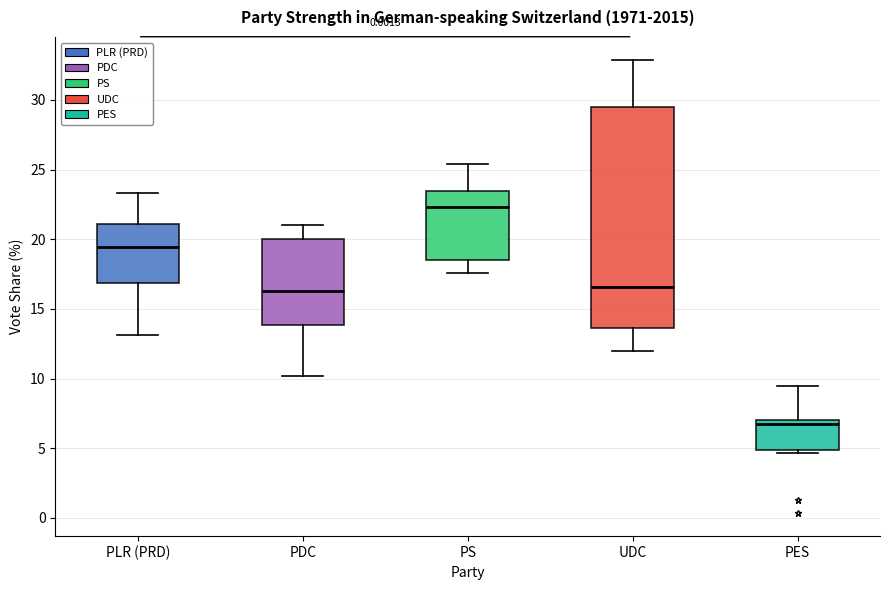

Reading left to right, read every box against the y-axis: the position of its median line, the range the box covers, and the ends of its whiskers. The values are not printed on the chart, so give them approximately, as read against the axis.

PLR (PRD): median 19.5, box 17.0 to 21.0, whiskers 13.0 to 23.5
PDC: median 16.5, box 14.0 to 20.0, whiskers 10.0 to 21.0
PS: median 22.5, box 18.5 to 23.5, whiskers 17.5 to 25.5
UDC: median 16.5, box 13.5 to 29.5, whiskers 12.0 to 33.0
PES: median 6.5, box 5.0 to 7.0, whiskers 4.5 to 9.5